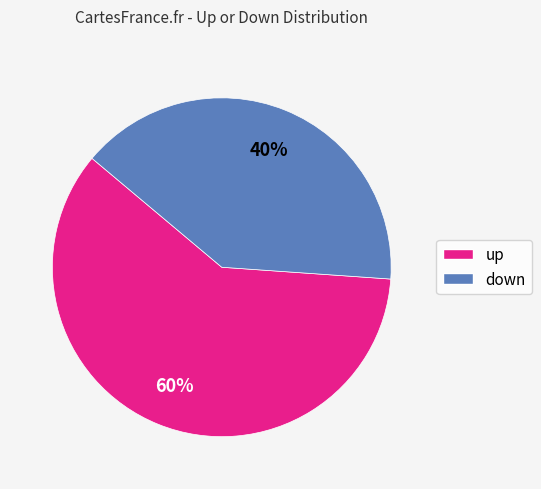

To the nearest percent, what is the difference between the down and up slice percentages?

20%